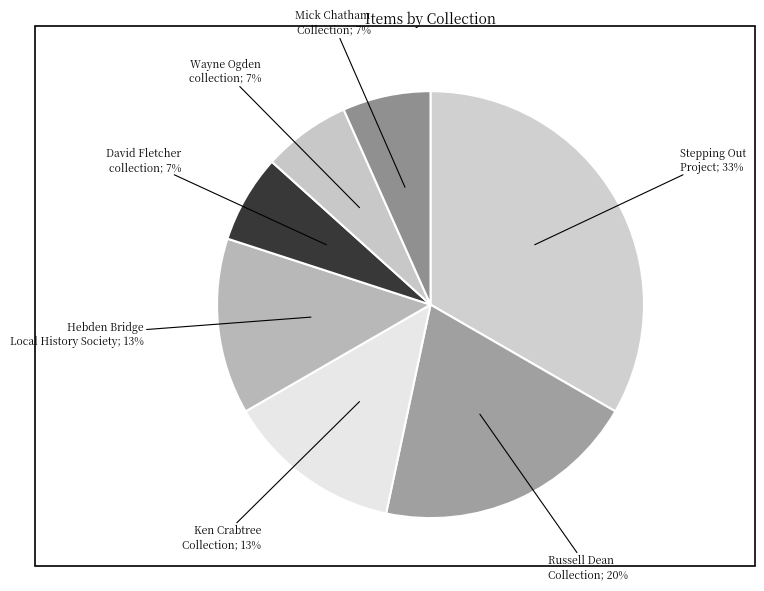

Count the number of slices in the pie.

7